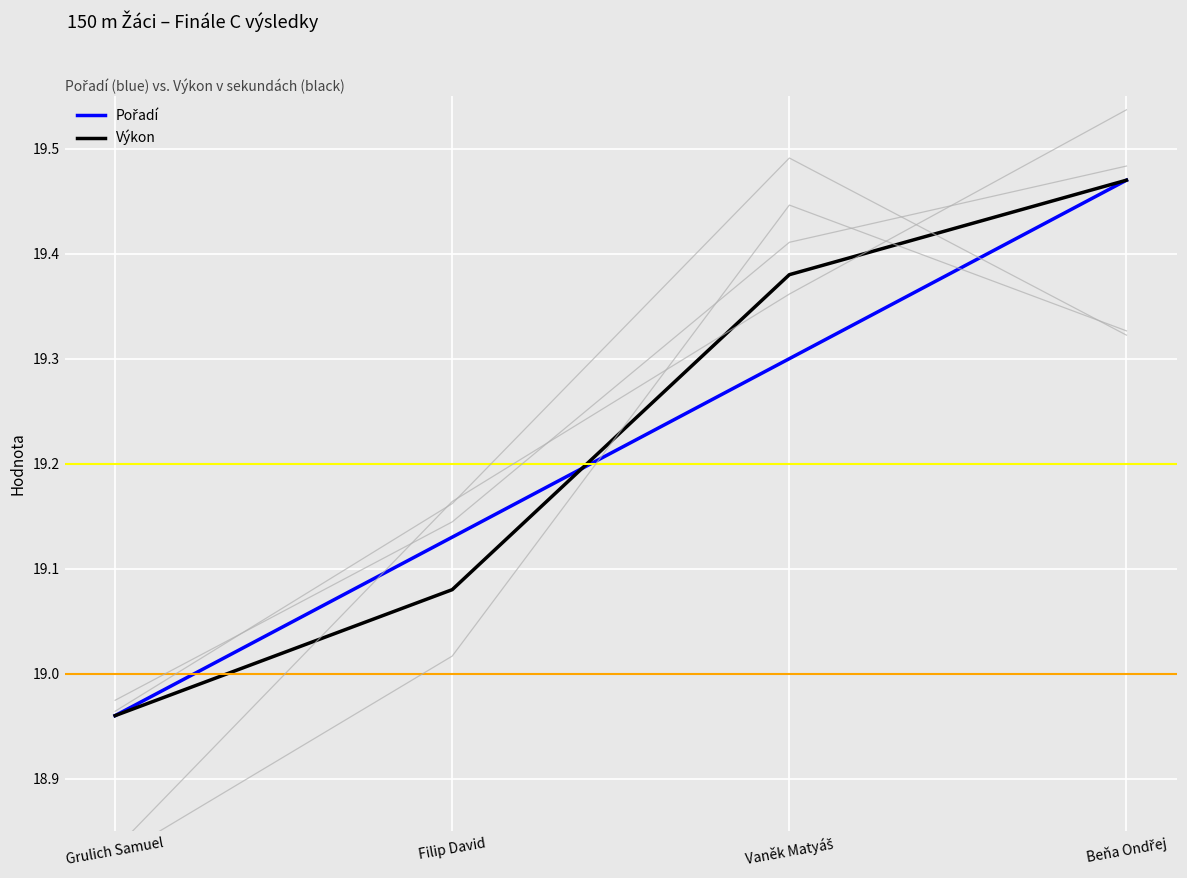

List the series in order of their overall mean, lowest first.

Pořadí, Výkon